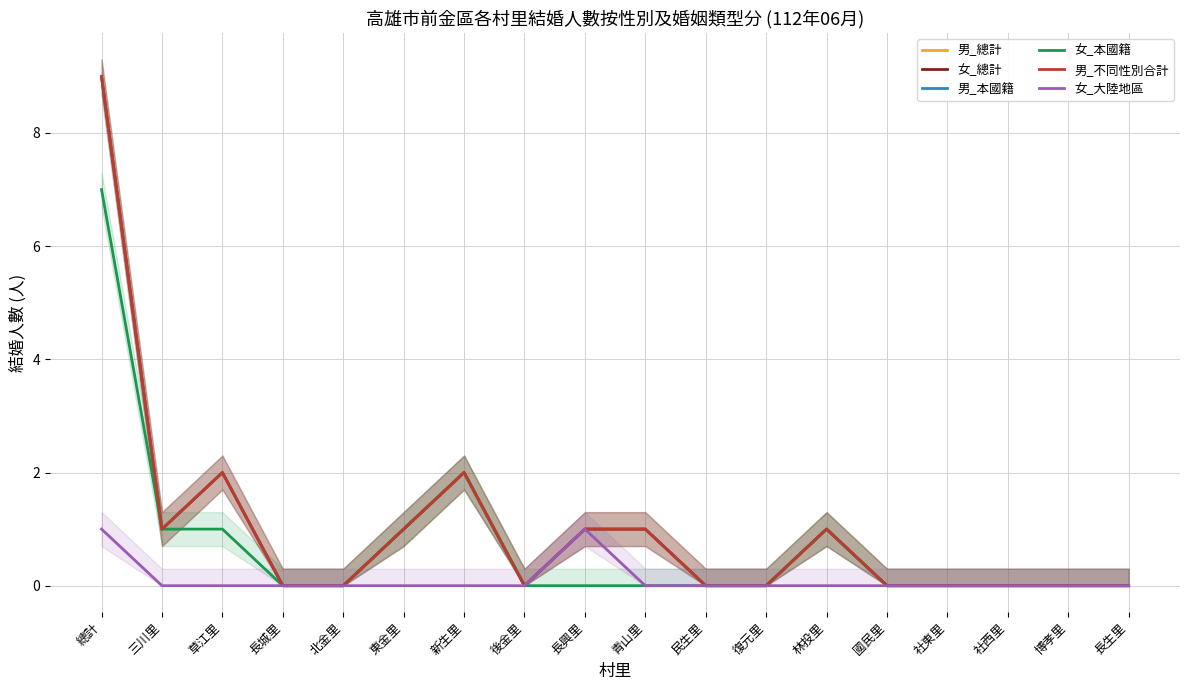

At which label does 男_總計 reach its peak?

總計